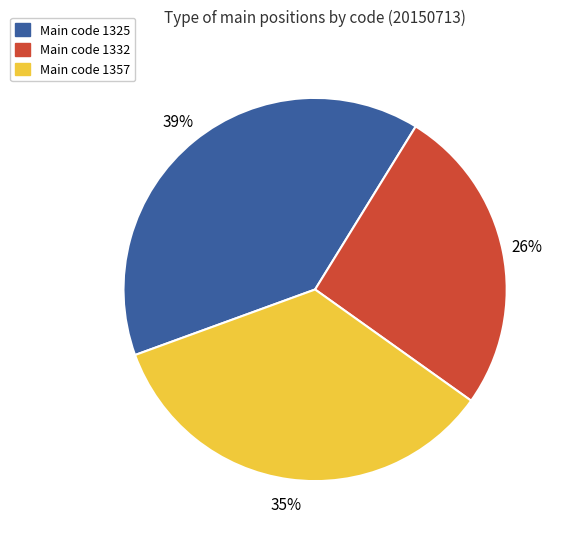

How many segments does this pie chart have?

3